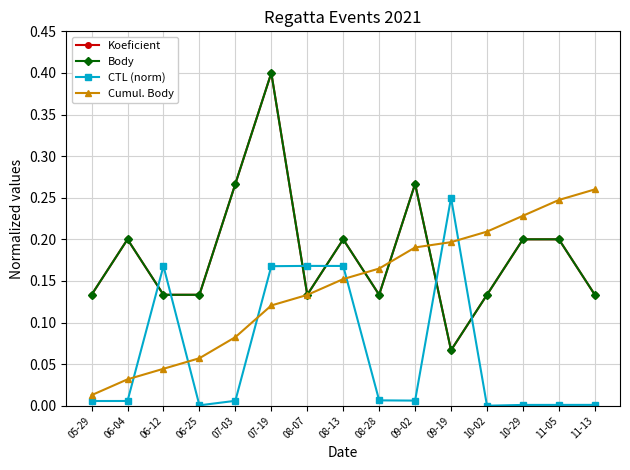

After their last crossing, which series has the higher values: Cumul. Body or CTL (norm)?

Cumul. Body